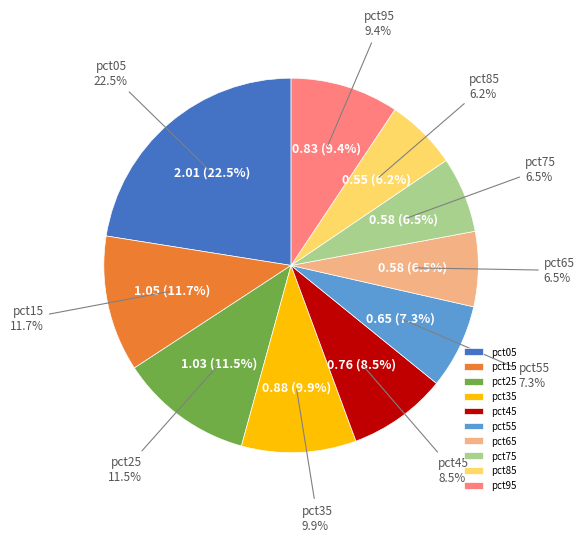

How many slices are in this pie chart?

10